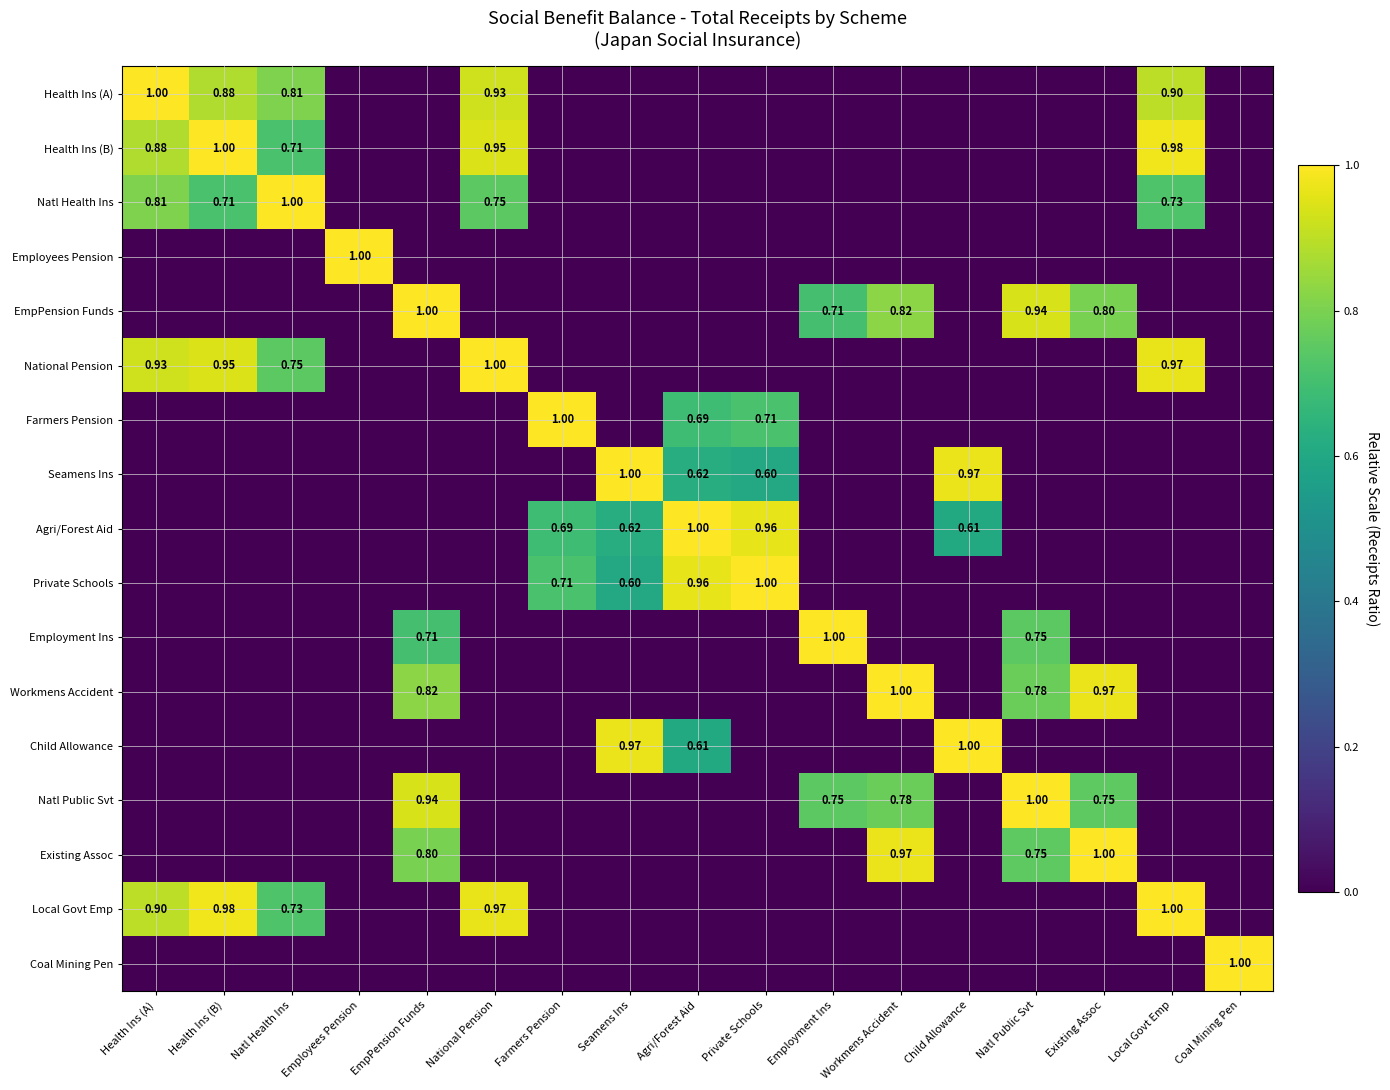

Rank the series by their maximum value, from lowest to highest.

Health Ins (A), Health Ins (B), Natl Health Ins, Employees Pension, EmpPension Funds, National Pension, Farmers Pension, Seamens Ins, Agri/Forest Aid, Private Schools, Employment Ins, Workmens Accident, Child Allowance, Natl Public Svt, Existing Assoc, Local Govt Emp, Coal Mining Pen